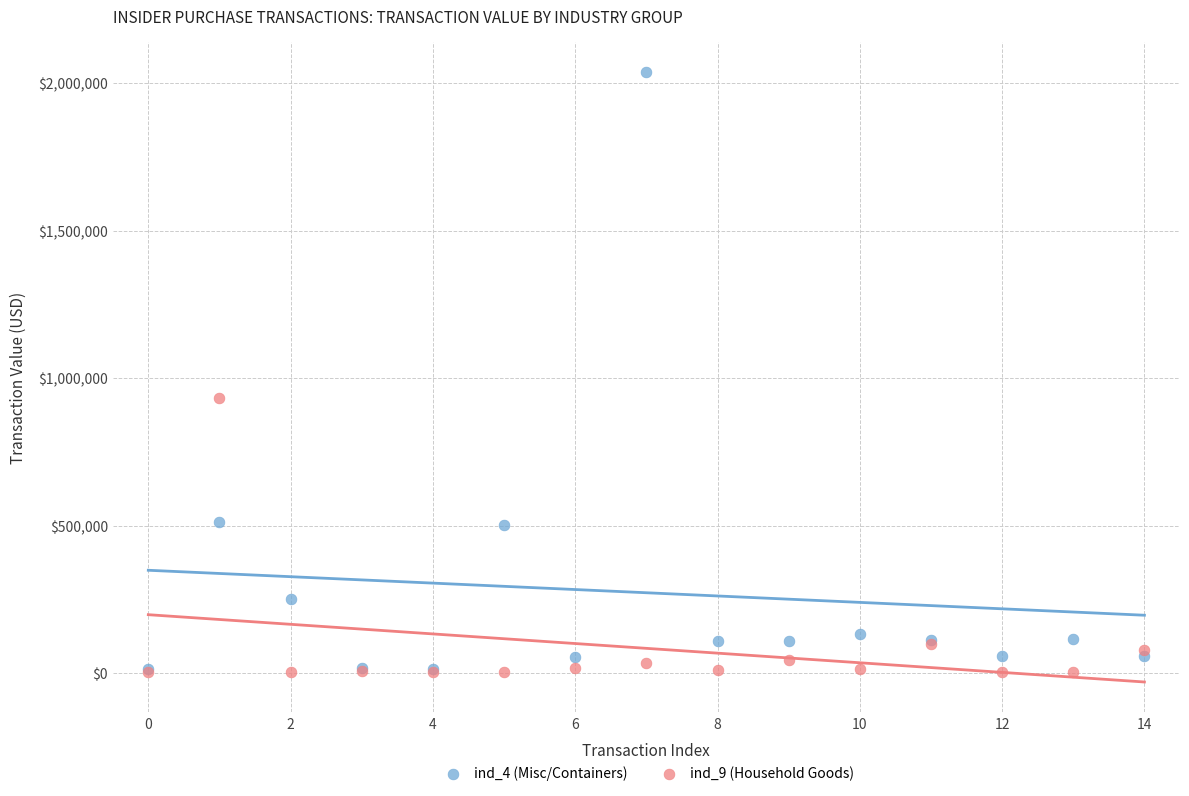

What are all the series names shown in the legend?

ind_4 (Misc/Containers), ind_9 (Household Goods)